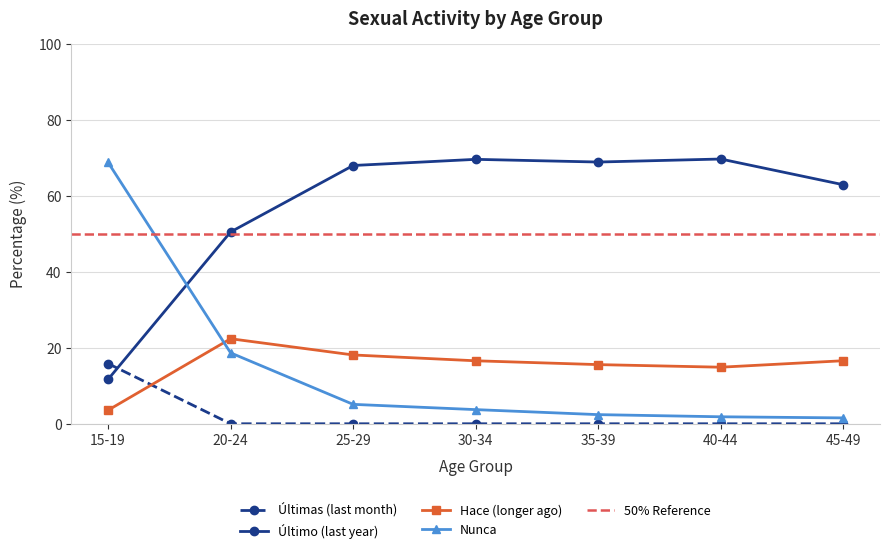

What is the highest value of the Últimas (last month) series?

15.9